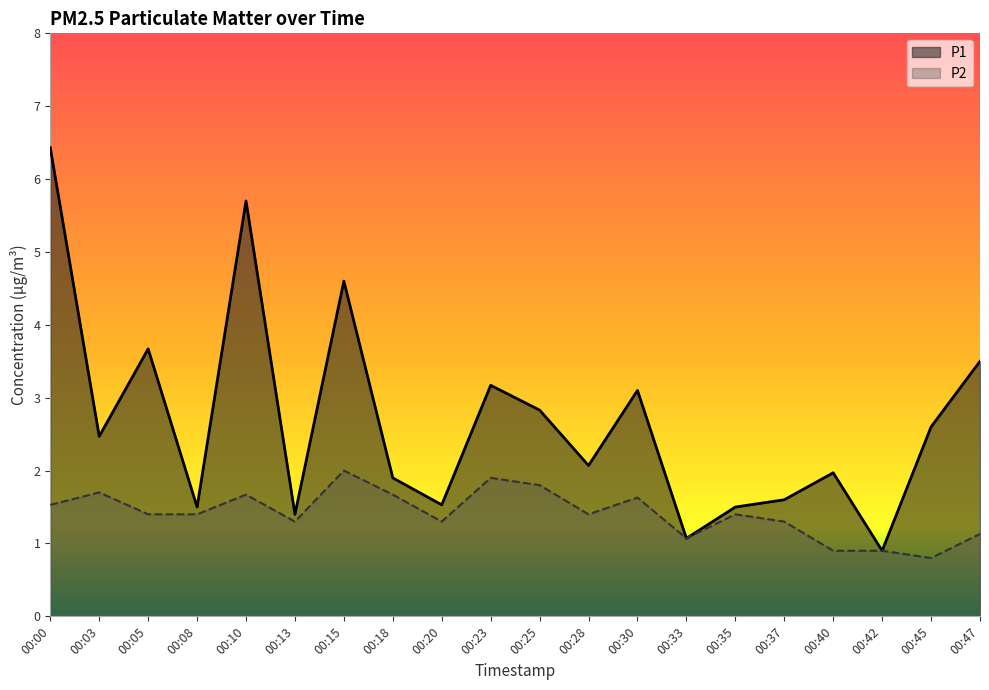

Which series changed the most between 00:08 and 00:20?

P2